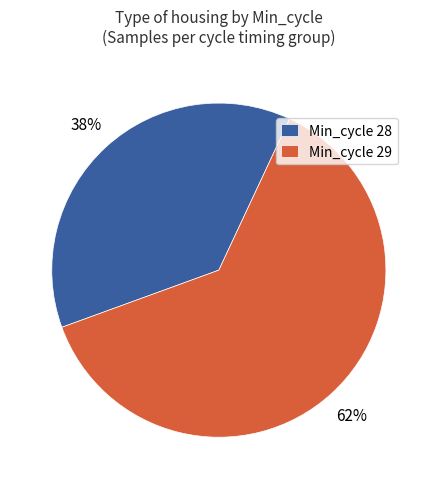

Do Min_cycle 29 and Min_cycle 28 together represent more than half of the pie?

Yes